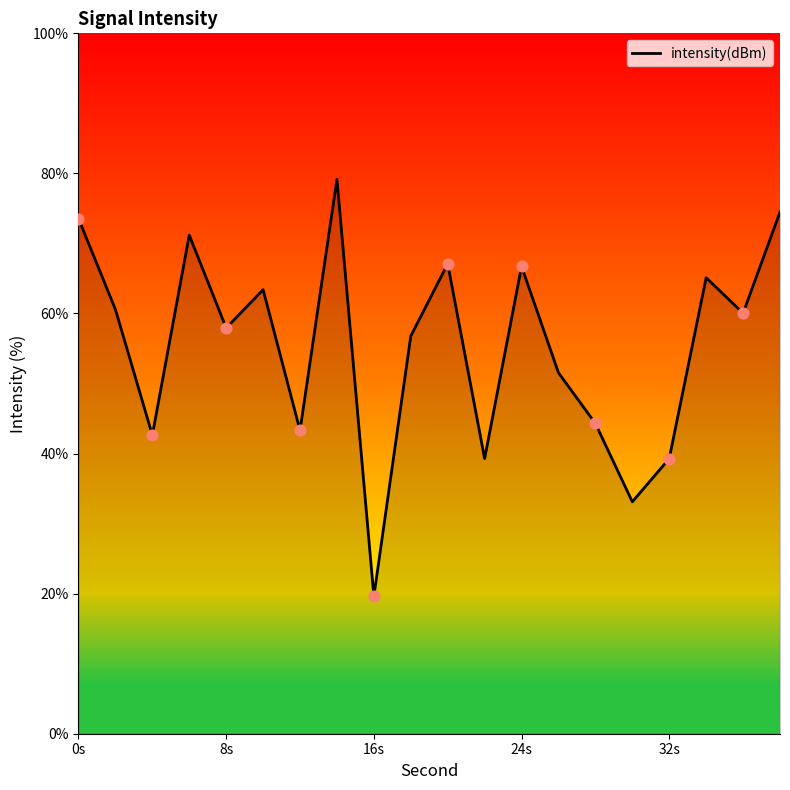

What is the difference between the maximum and minimum values?

59.5